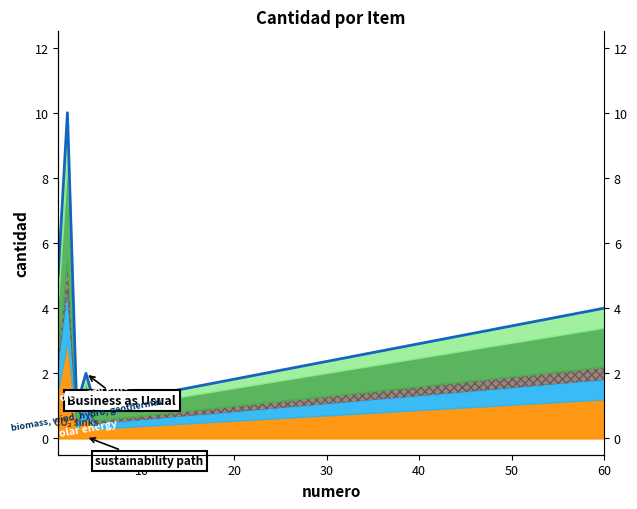

How many lines are shown in the chart?

1